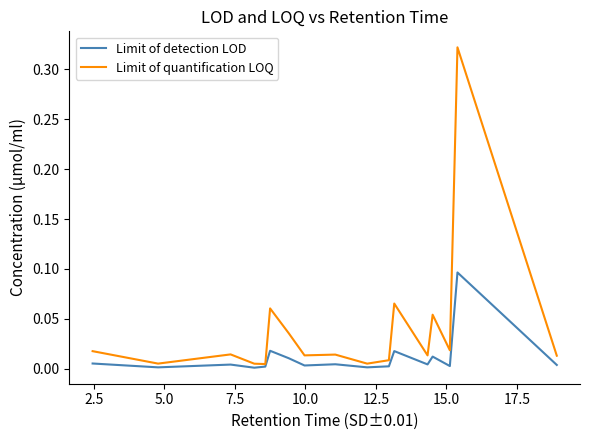

Rank the series by their maximum value, from highest to lowest.

Limit of quantification LOQ, Limit of detection LOD